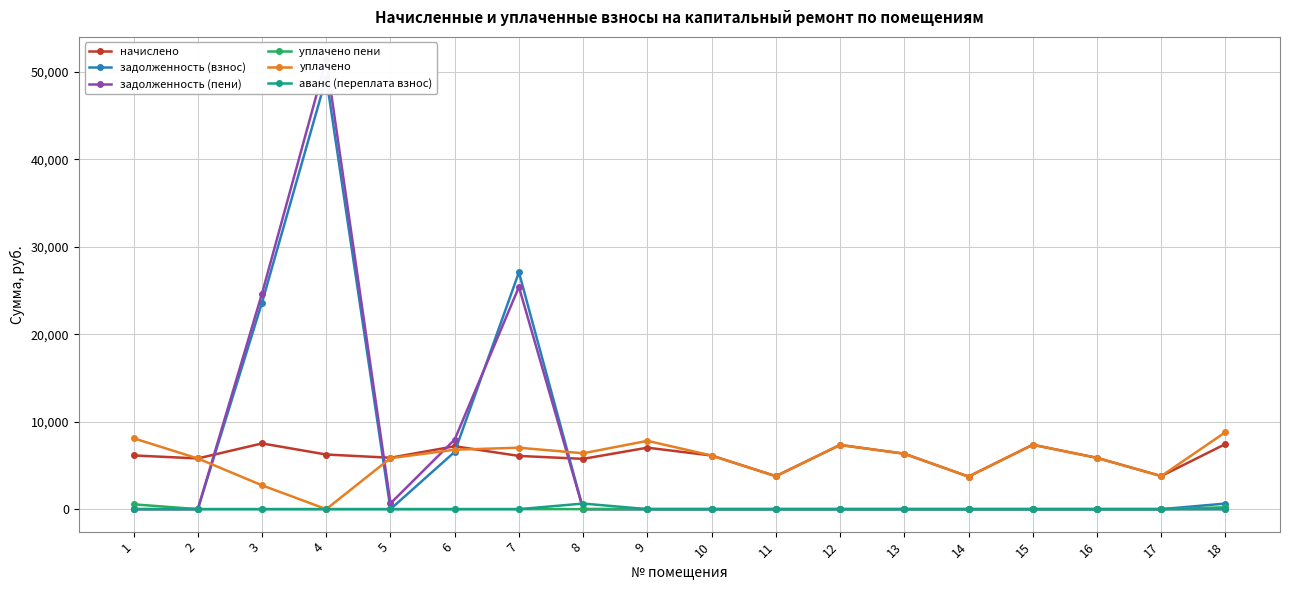

True or false: начислено has more than 2 points higher than both neighbors.

True